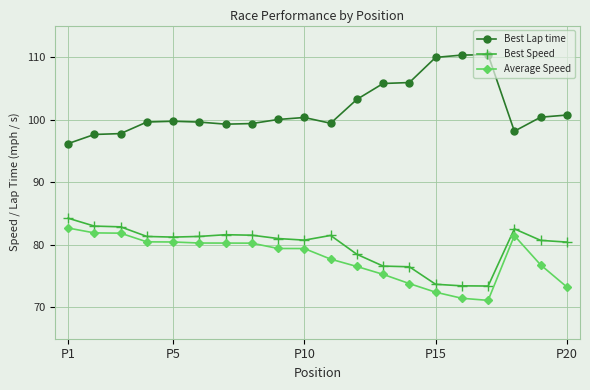

True or false: Average Speed and Best Lap time intersect in this chart.

False